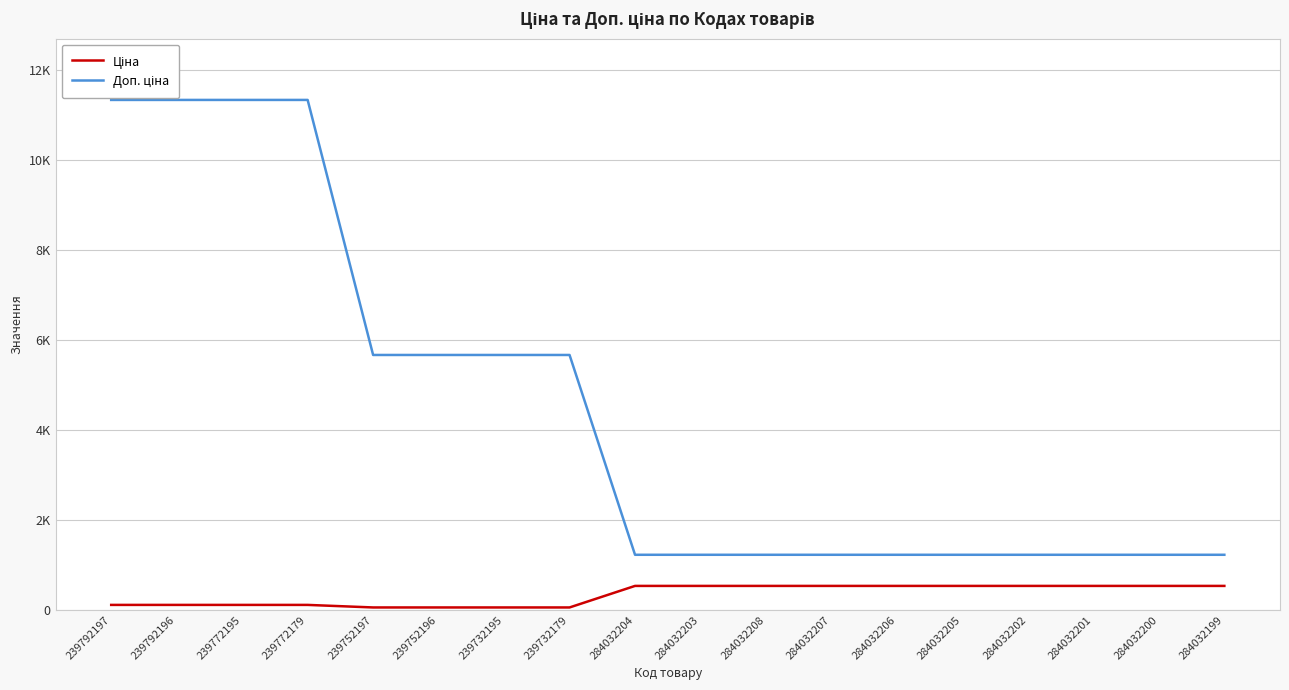

Is it true that Доп. ціна equals 1227.2 at 284032204?

True